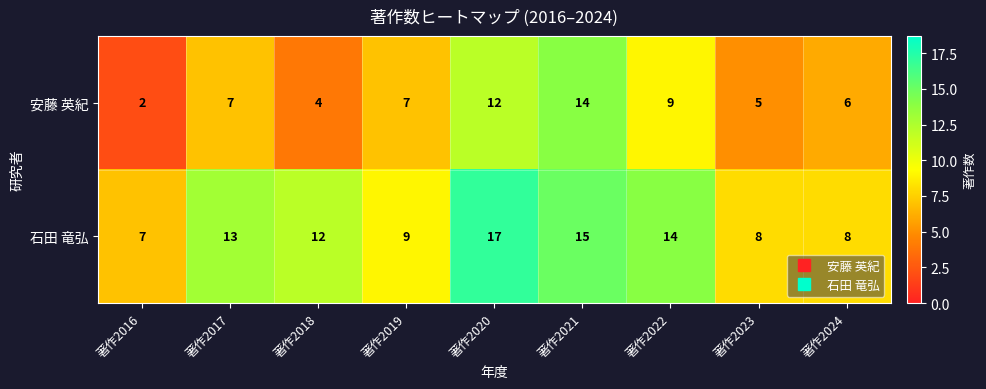

Which series has the largest range (max minus min)?

安藤 英紀